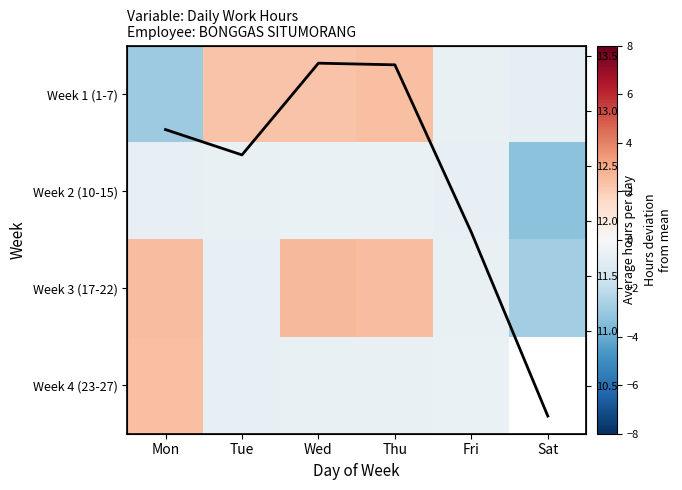

Rank the series by their maximum value, from highest to lowest.

Avg hours per day, Week 3 (17-22), Week 4 (23-27), Week 1 (1-7), Week 2 (10-15)